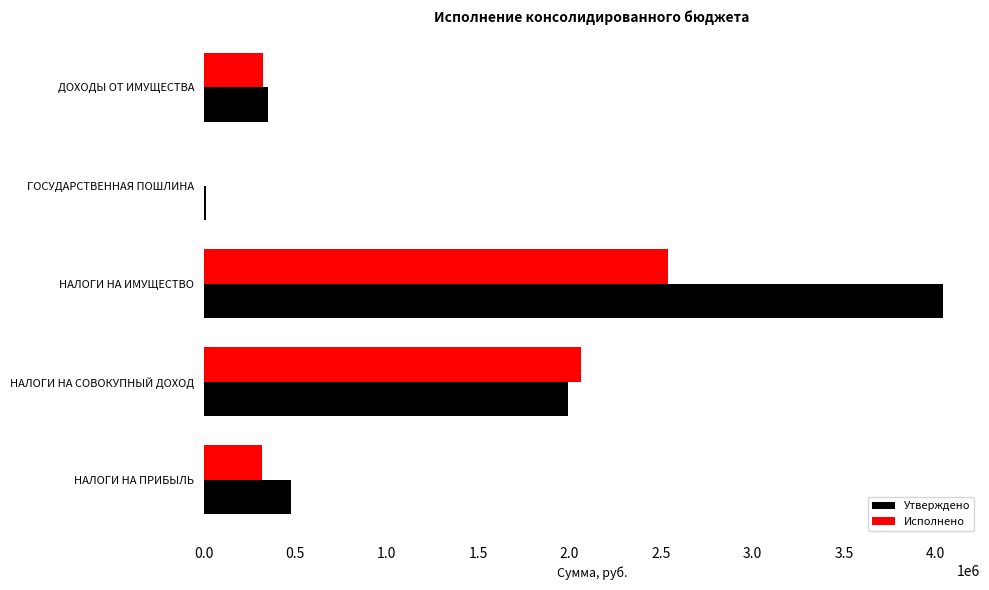

Which category has the highest value across all series?

НАЛОГИ НА ИМУЩЕСТВО